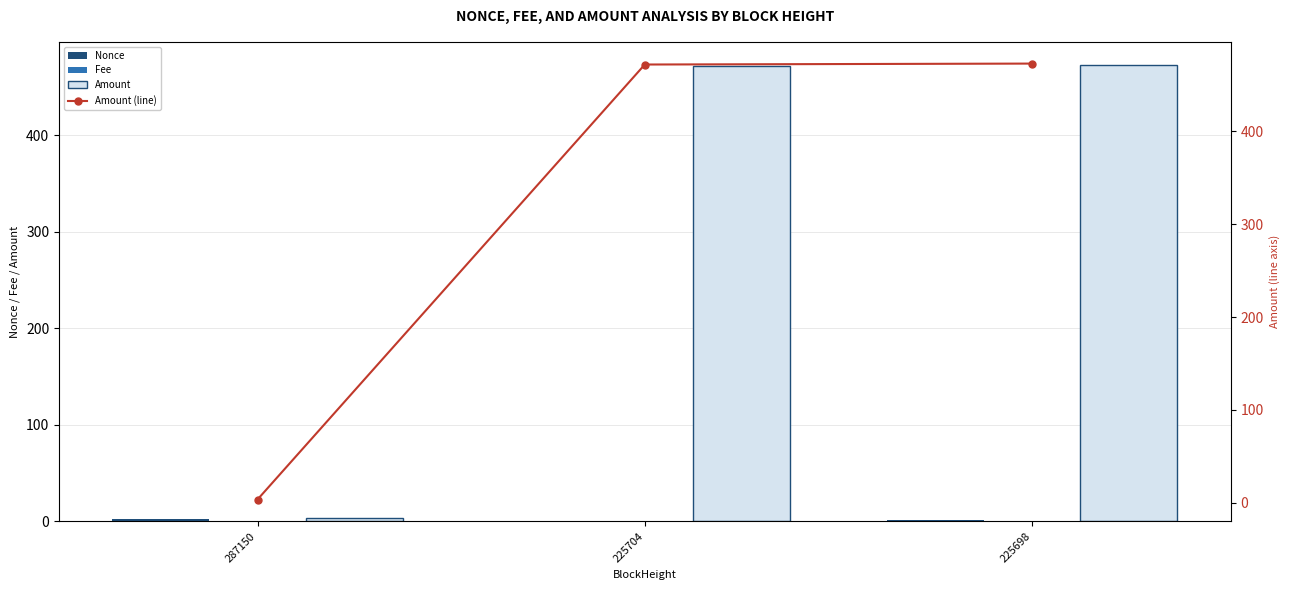

Which series has the largest range (max minus min)?

Amount